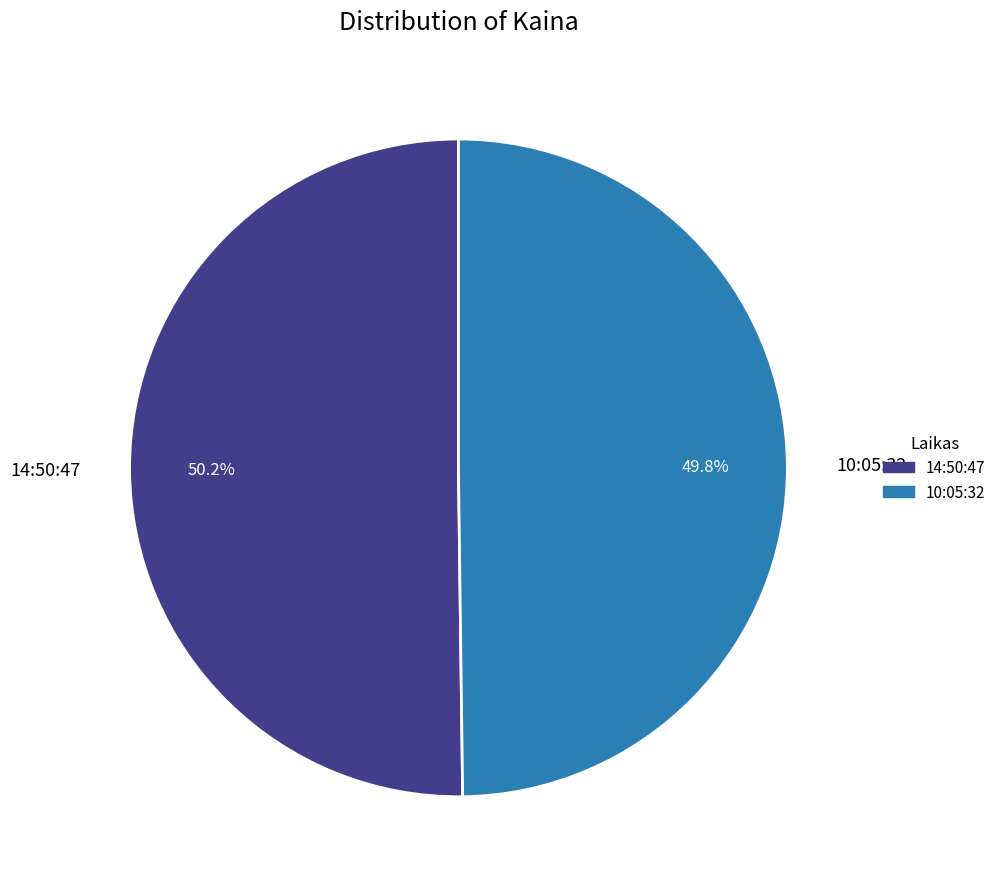

Approximately how many times larger is the value at 10:05:32 compared to 14:50:47?

1.0